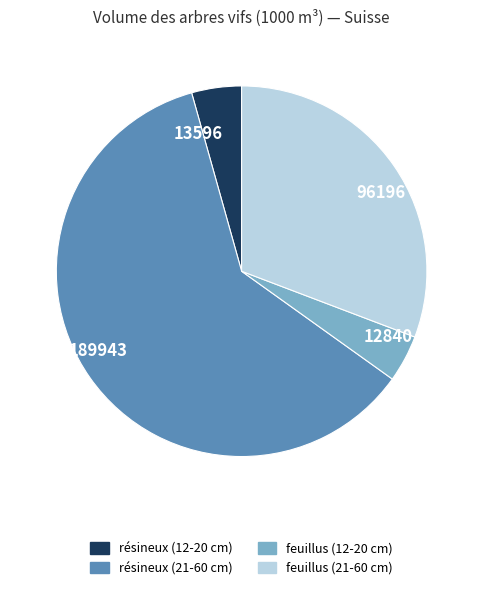

Which slice is the largest?

résineux (21-60 cm)